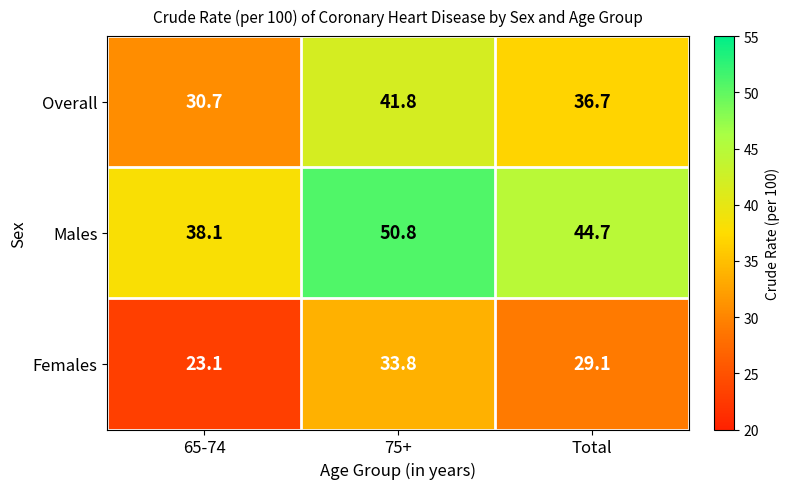

Count the number of data series in this chart.

3